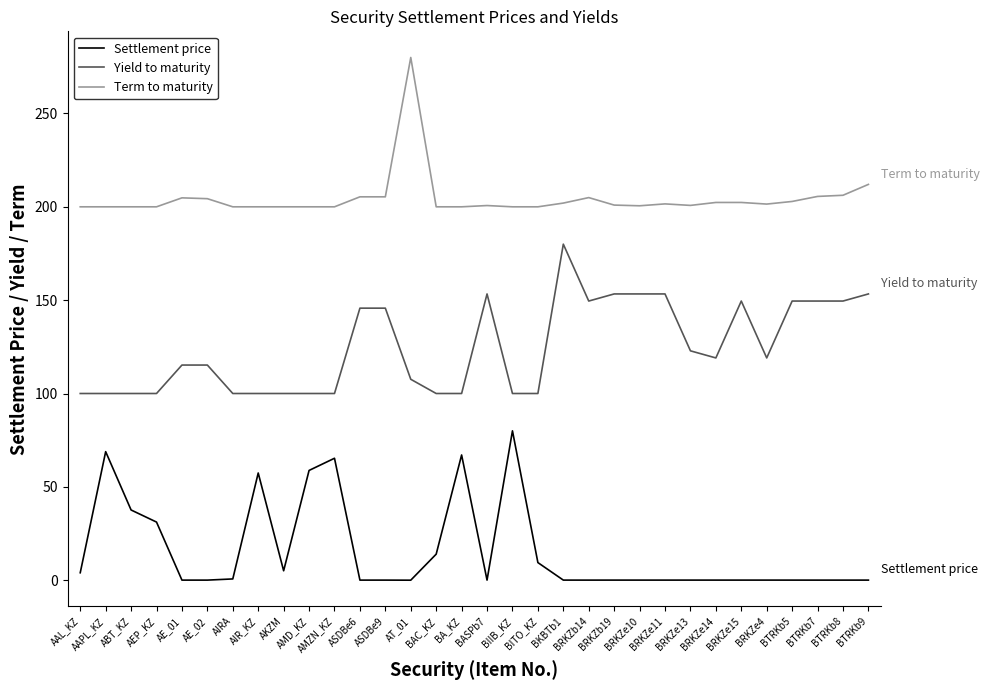

What is the sum of the Yield to maturity values at AKZM and AIRA?

200.0